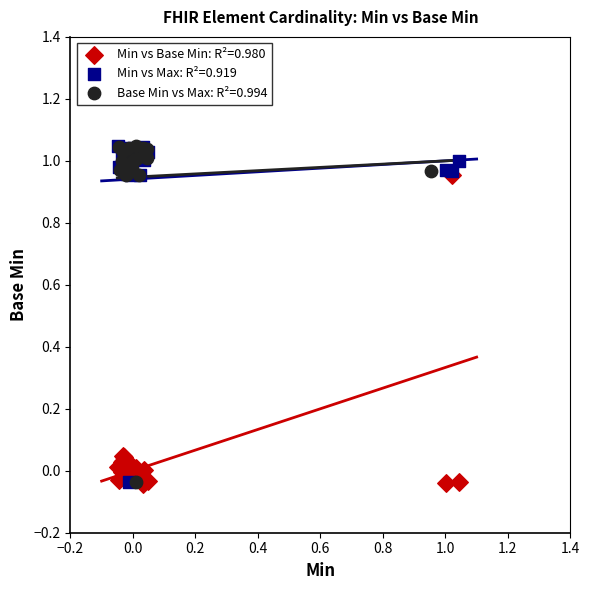

What are all the series names shown in the legend?

Min vs Base Min: R²=0.980, Min vs Max: R²=0.919, Base Min vs Max: R²=0.994